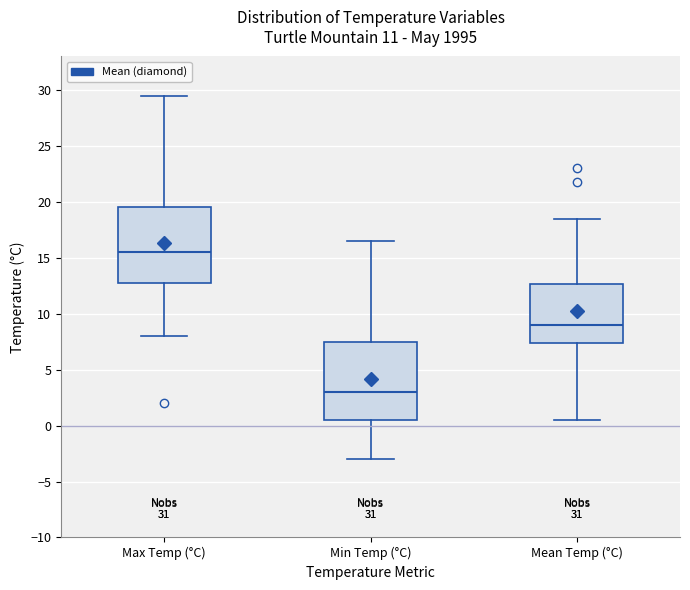

Which box's median line is the lowest?

Min Temp (°C)